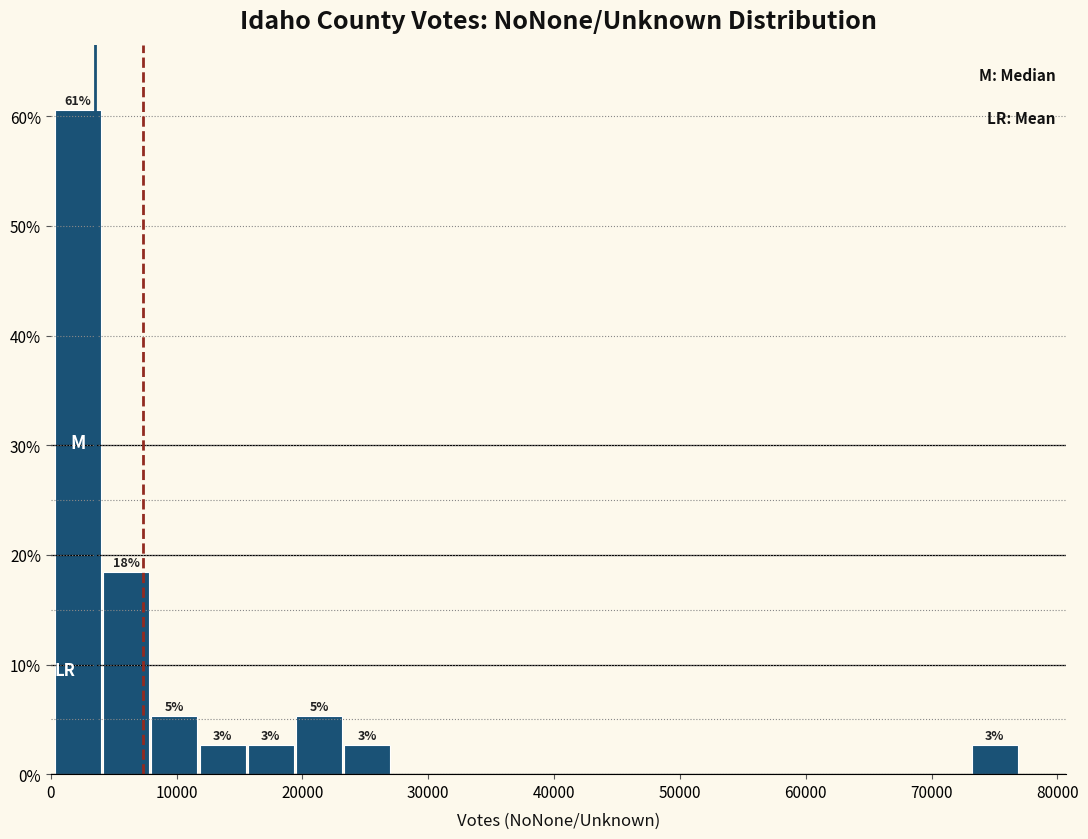

Around what value on the x-axis is the tallest bar? Give the approximate position of its centre, as read against the axis.

2000